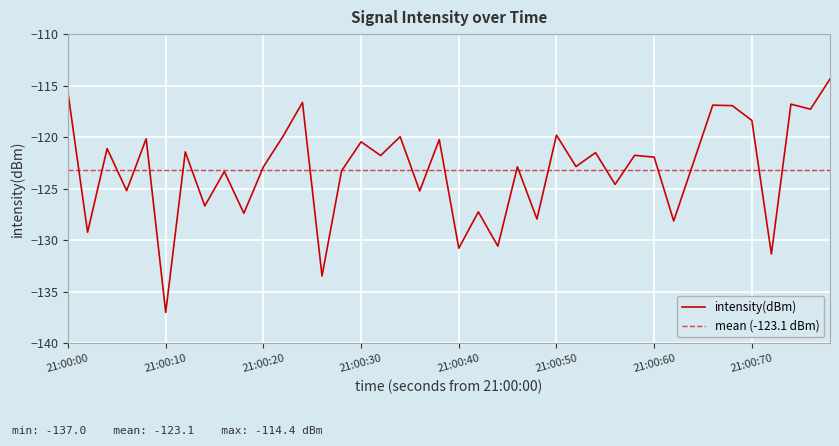

What is the highest value of the intensity(dBm) series?

-114.4